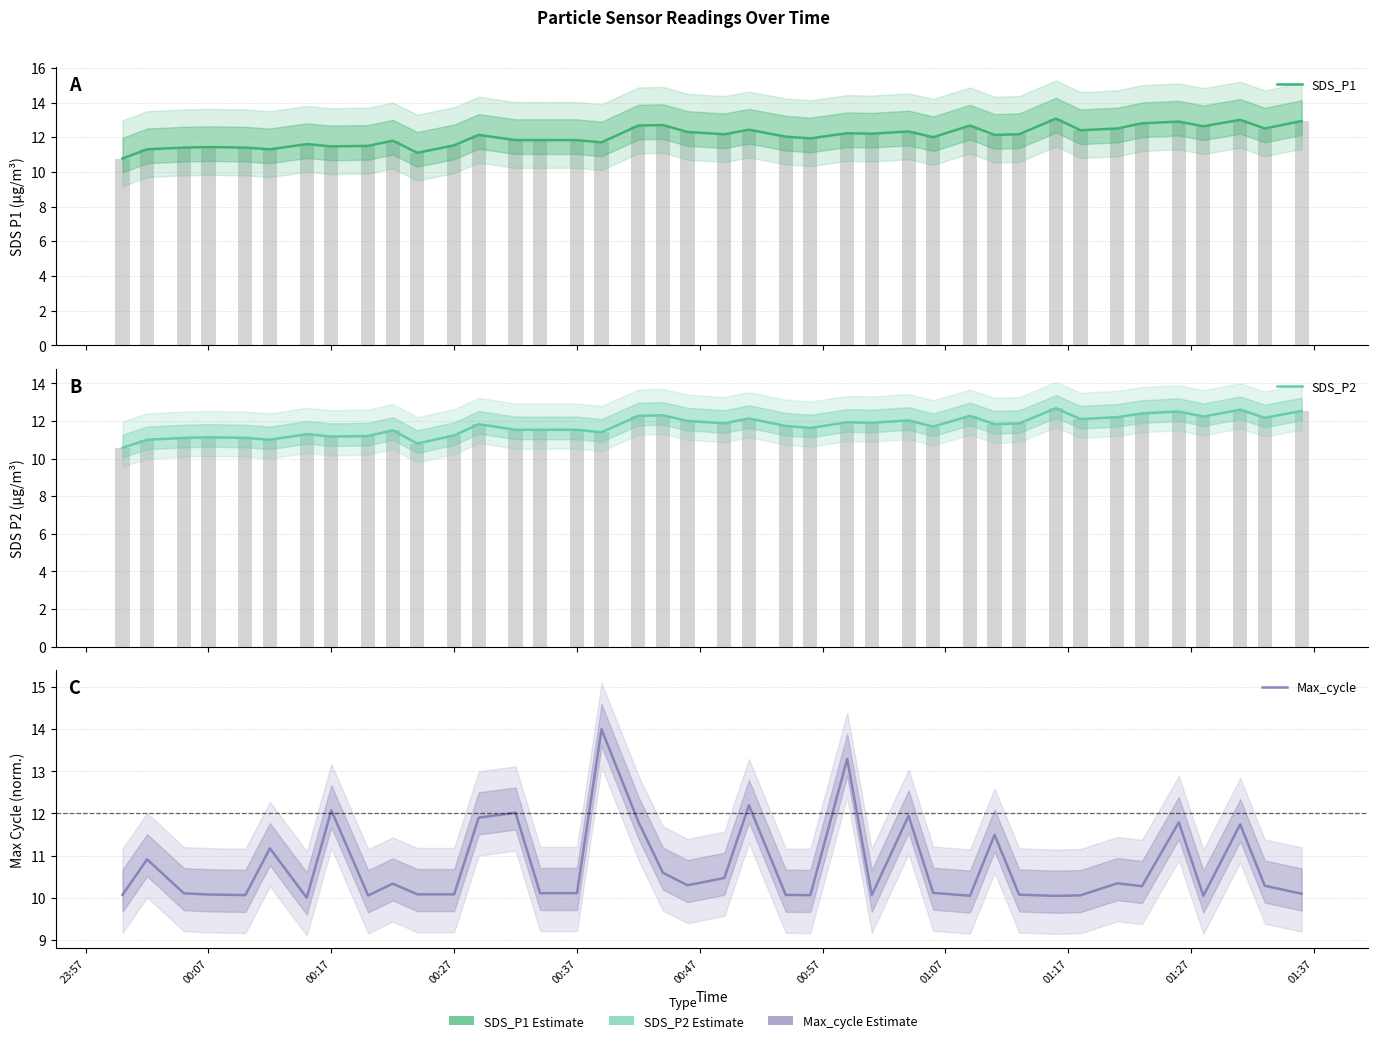

Is the value of Max_cycle at 28 greater than the value of SDS_P1 at 01:27?

No